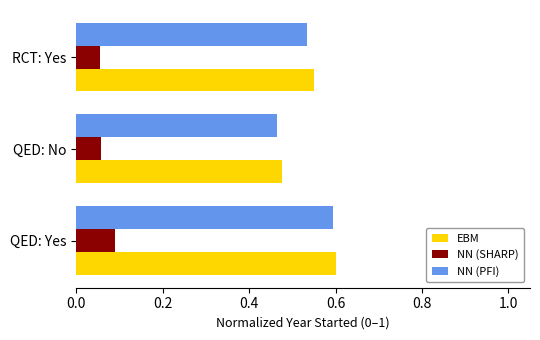

What is the sum of all NN (PFI) values?

1.6